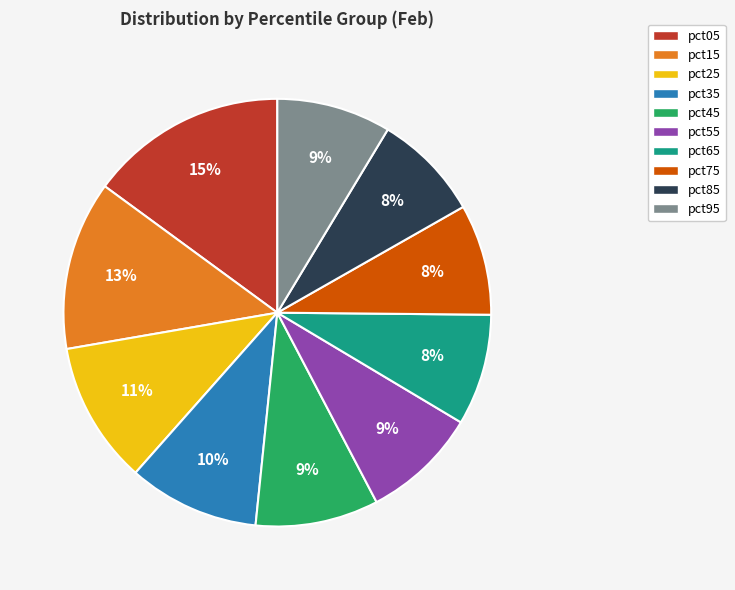

Between pct25 and pct15, which is larger?

pct15